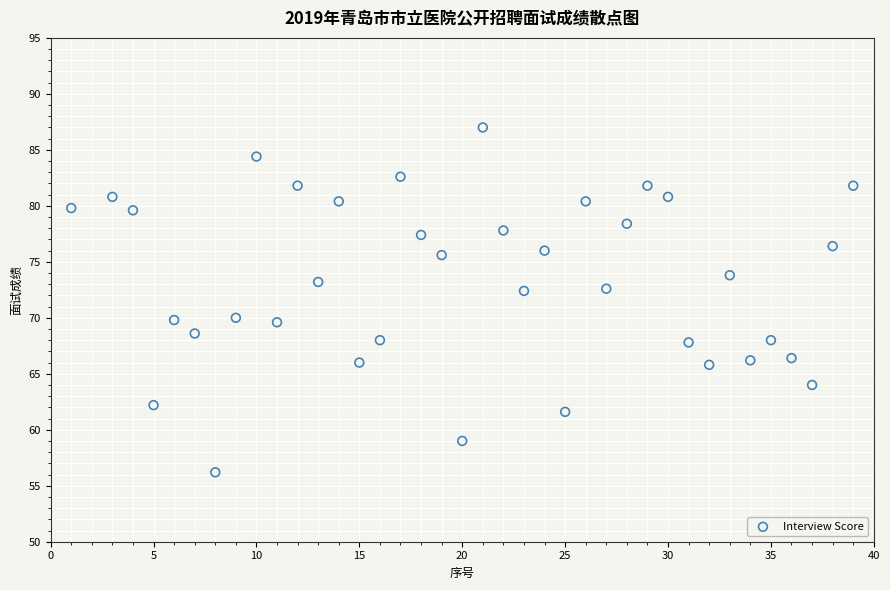

What is the range of Y values (max minus min)?

30.8